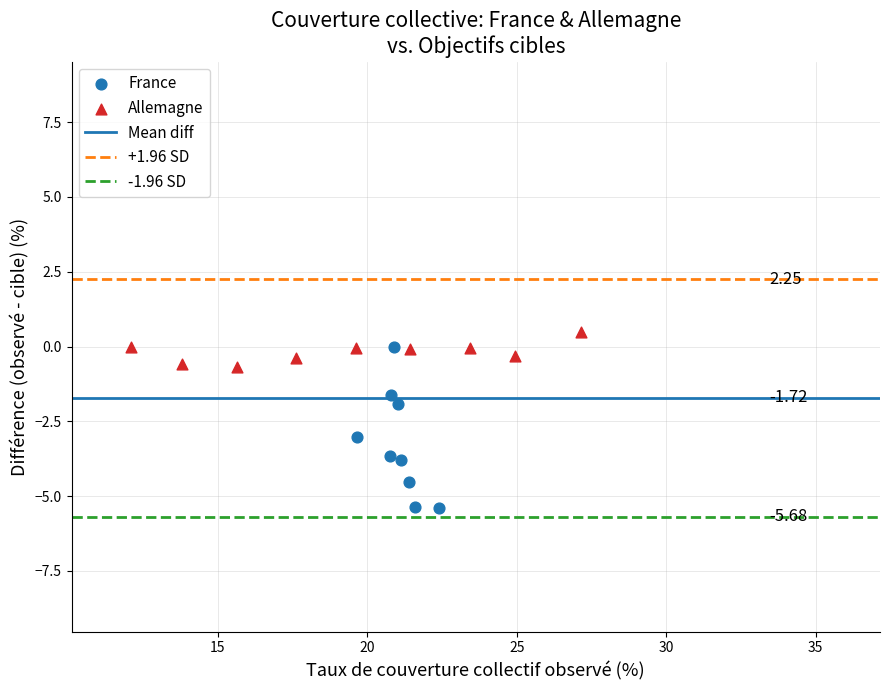

Which series has the widest spread of Y values?

France